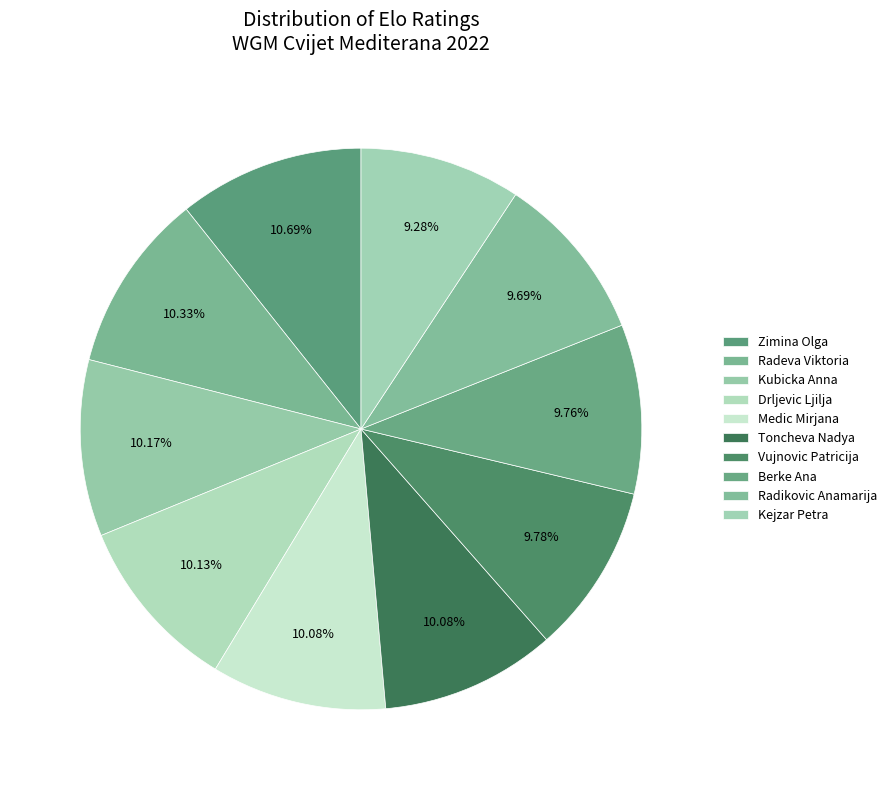

Which category has the biggest portion of the pie?

Zimina Olga